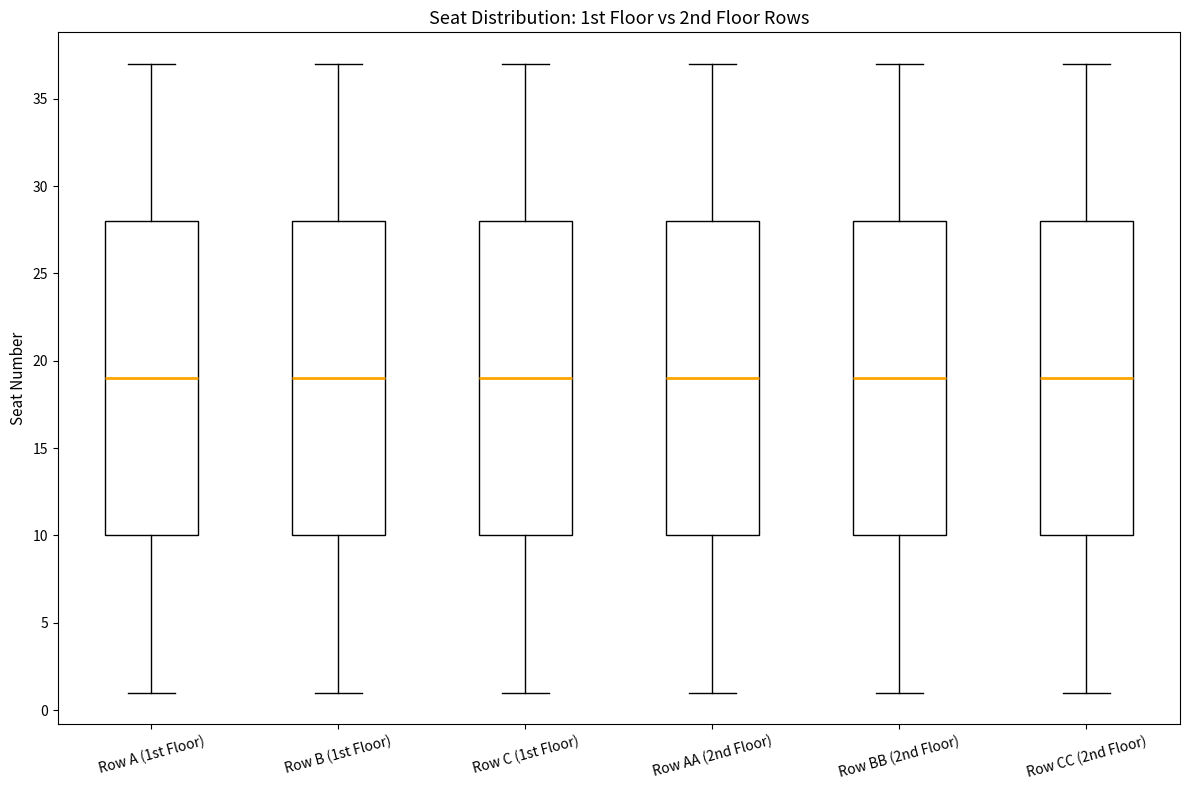

Reading left to right, read every box against the y-axis: the position of its median line, the range the box covers, and the ends of its whiskers. The values are not printed on the chart, so give them approximately, as read against the axis.

Row A (1st Floor): median 19, box 10 to 28, whiskers 1 to 37
Row B (1st Floor): median 19, box 10 to 28, whiskers 1 to 37
Row C (1st Floor): median 19, box 10 to 28, whiskers 1 to 37
Row AA (2nd Floor): median 19, box 10 to 28, whiskers 1 to 37
Row BB (2nd Floor): median 19, box 10 to 28, whiskers 1 to 37
Row CC (2nd Floor): median 19, box 10 to 28, whiskers 1 to 37